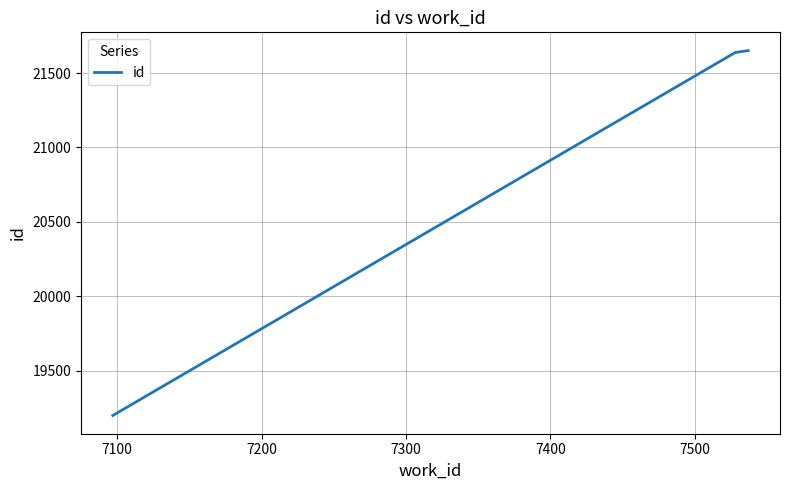

What is the sum of all values?

62487